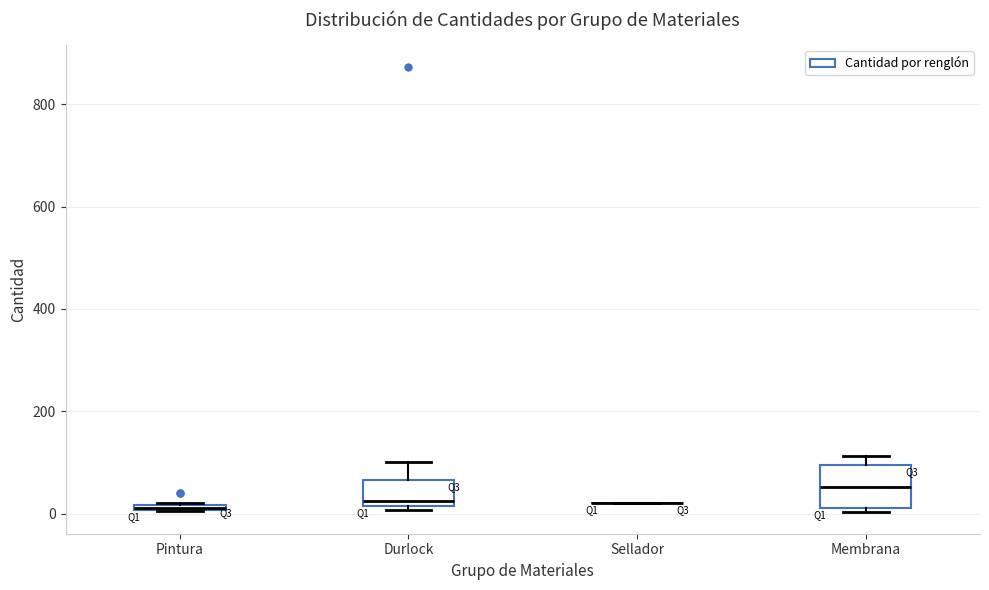

Comparing the boxes themselves (not the whiskers), which one is the tallest?

Membrana